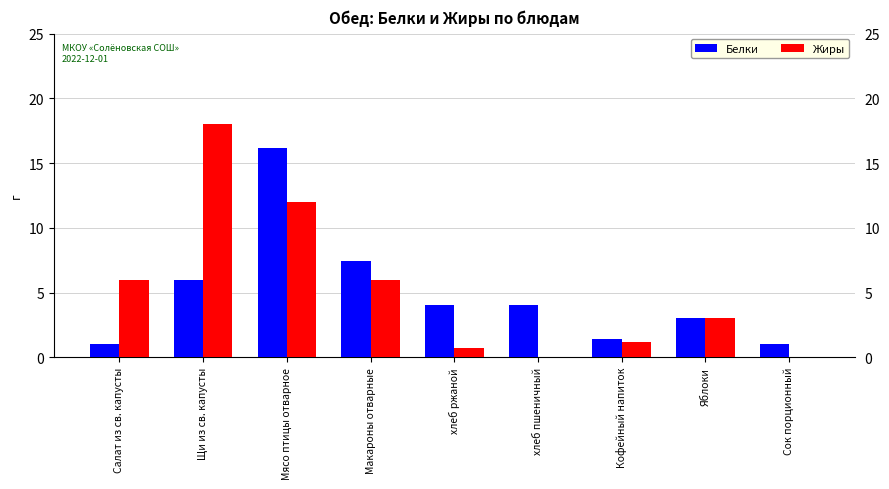

Between Салат из св. капусты and Щи из св. капусты, which series saw the biggest shift?

Жиры